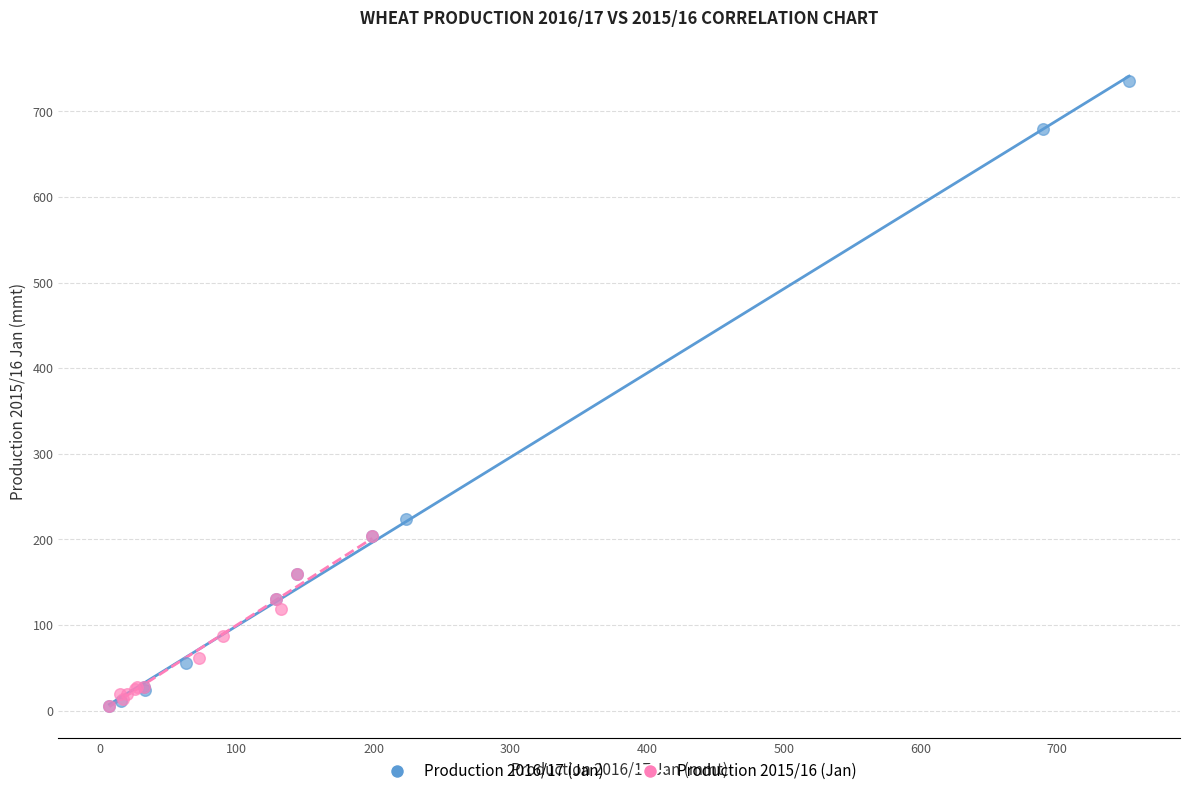

Which series contains the highest Y value?

Production 2016/17 (Jan)